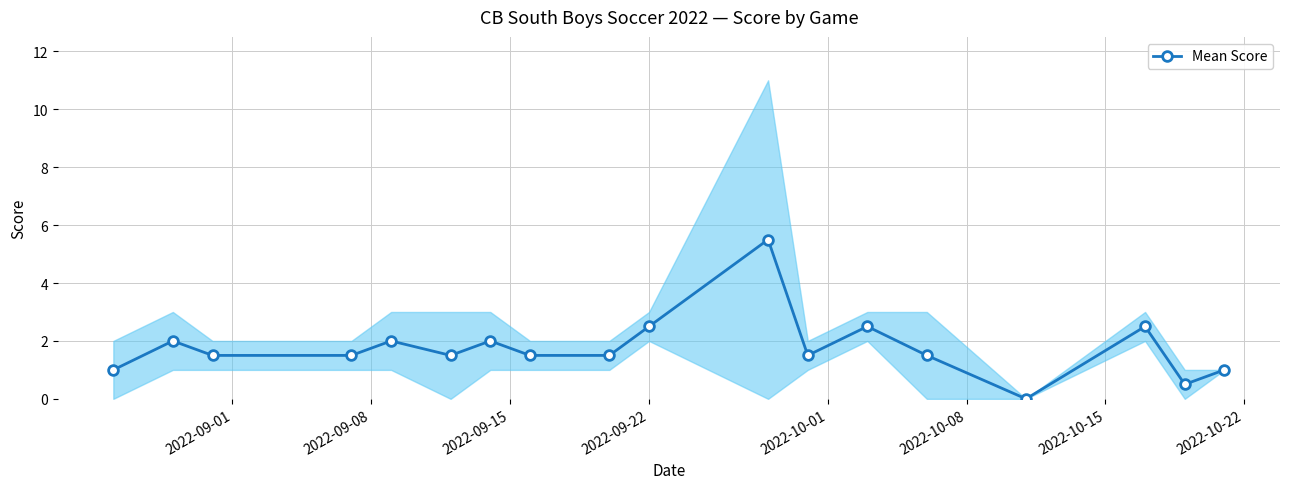

Is this an area chart (filled region under the line)?

No